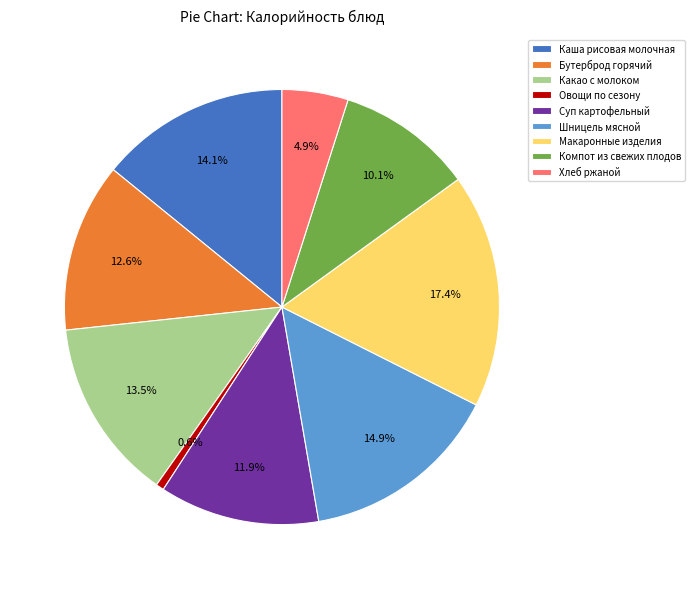

To the nearest percent, what portion does Бутерброд горячий represent?

13%